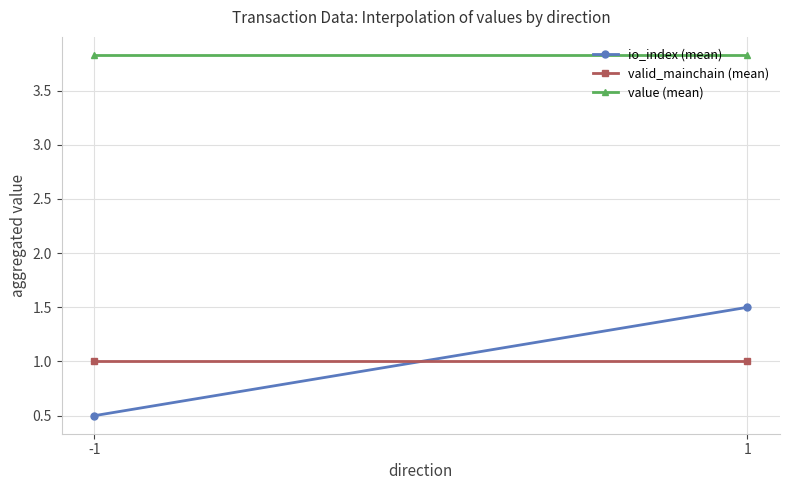

At which label is valid_mainchain (mean) closest to 1?

-1